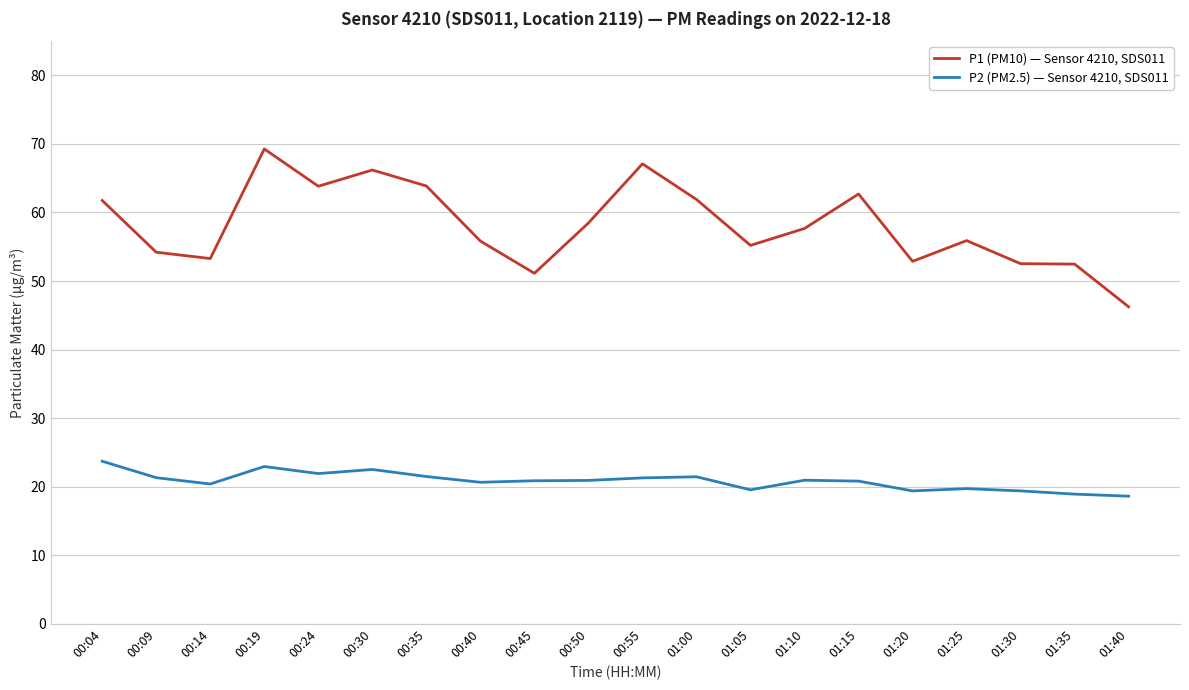

What is the difference between the maximum and minimum values in the P1 (PM10) — Sensor 4210, SDS011 series?

23.0